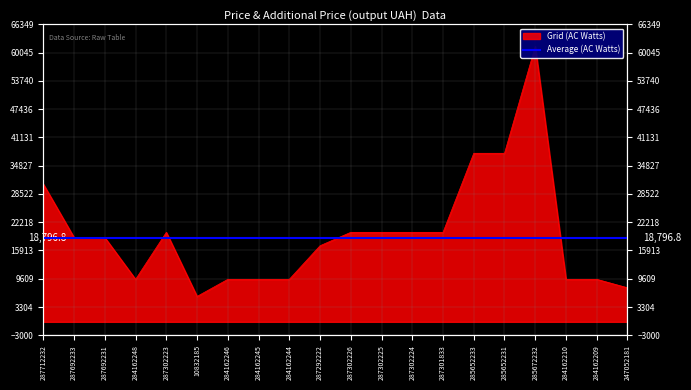

Reading right to left, what are all the values shown in this chart?

7596.5	9480.1	9480.1	61434.3	37593.6	37593.6	19964.2	19964.2	19964.2	19964.2	16976.3	9480.1	9480.1	9480.1	5673.8	19964.2	9480.1	18796.8	18796.8	30717.1